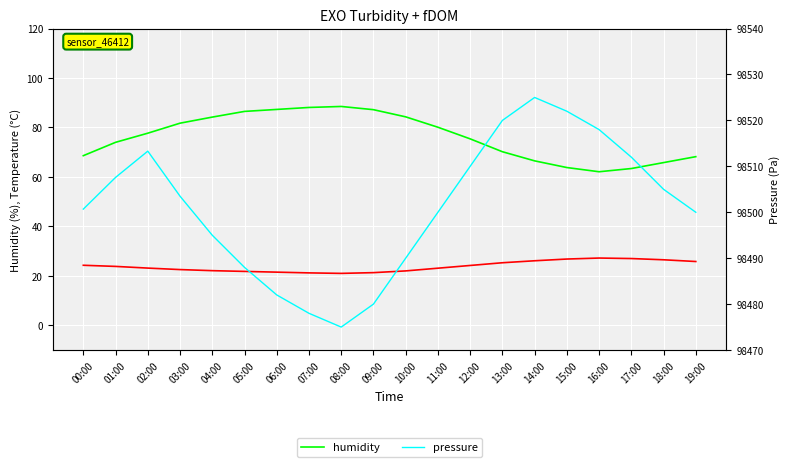

What is the label of the 16th point from the right?

04:00